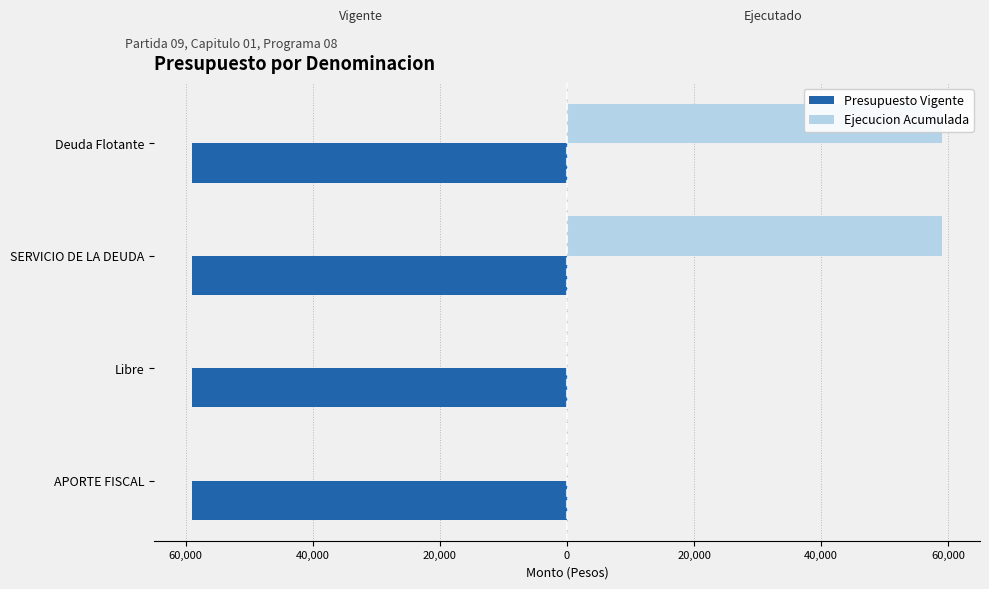

Count the Ejecucion Acumulada values in the range 0 to 59082.

4